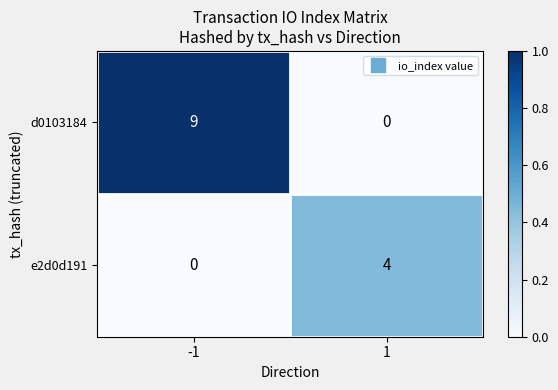

Reading left to right, extract all data points from this chart.

d0103184: -1=9	1=0
e2d0d191: -1=0	1=4